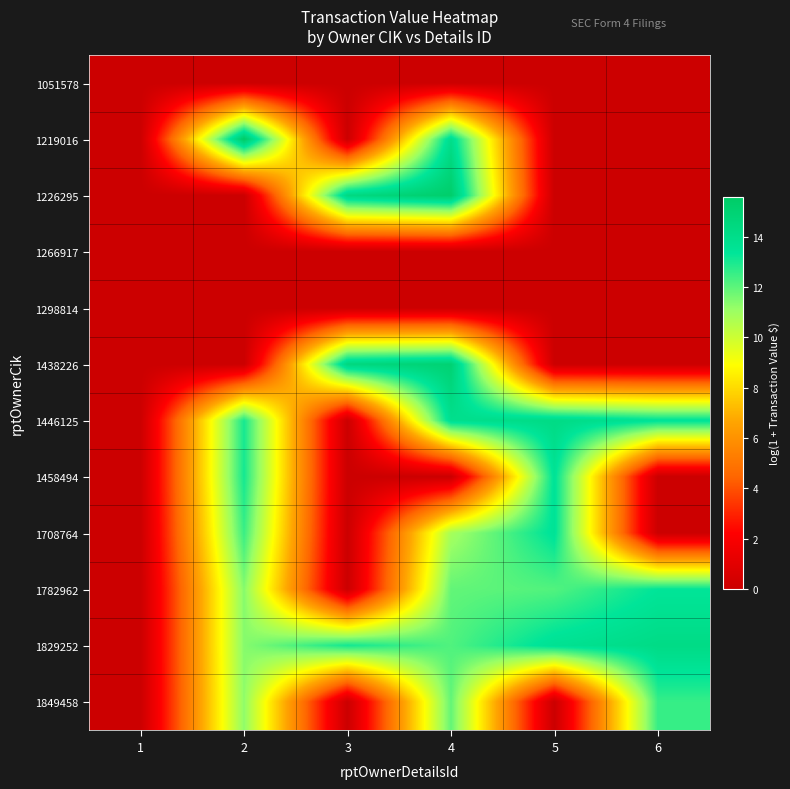

Which has a higher value, 3 or 4?

3